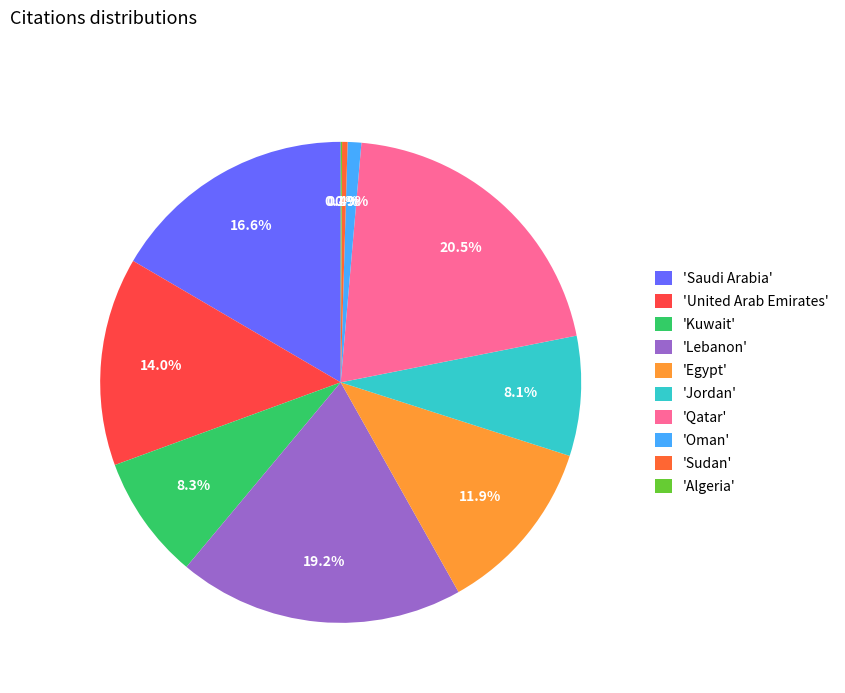

How many slices are in this pie chart?

10